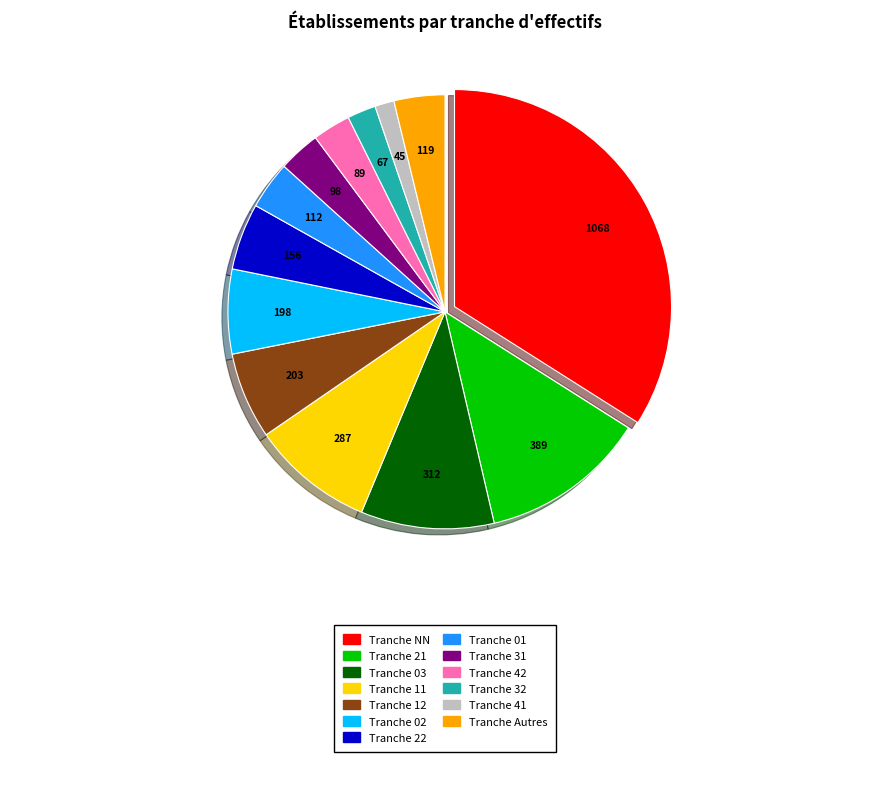

Is there any slice that represents more than half of the pie?

No